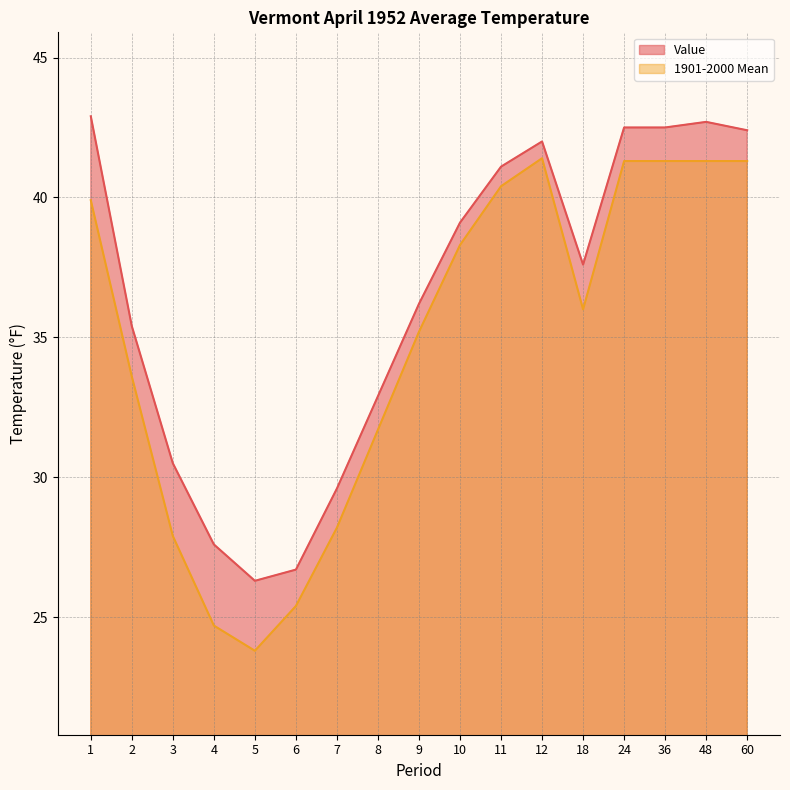

Where is the first local minimum for Value?

5